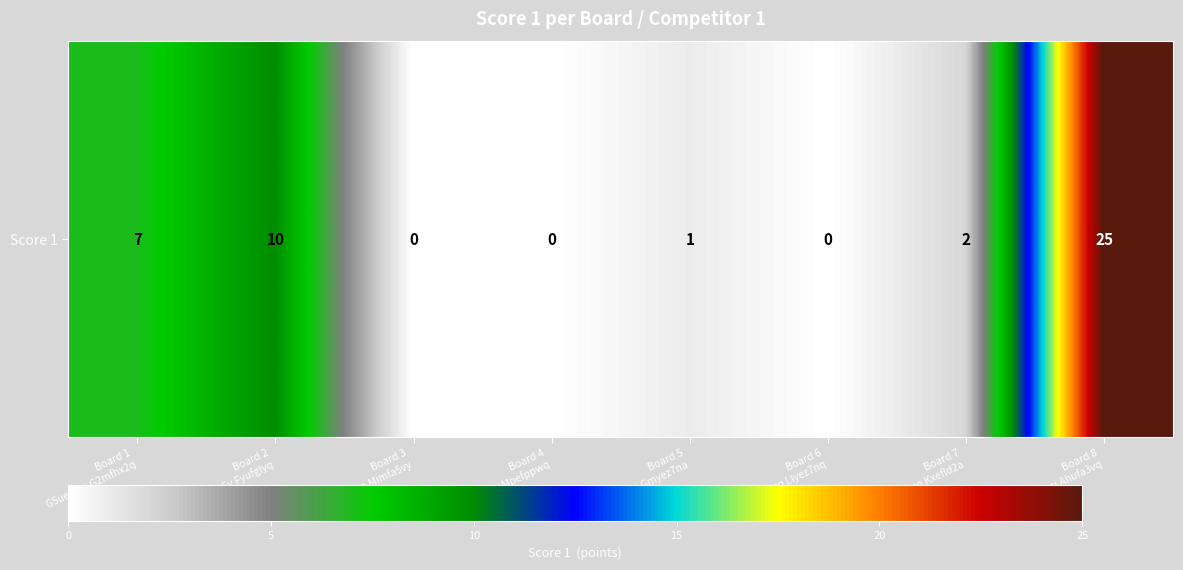

Reading left to right, list all the values displayed in this chart.

7	10	0	0	1	0	2	25